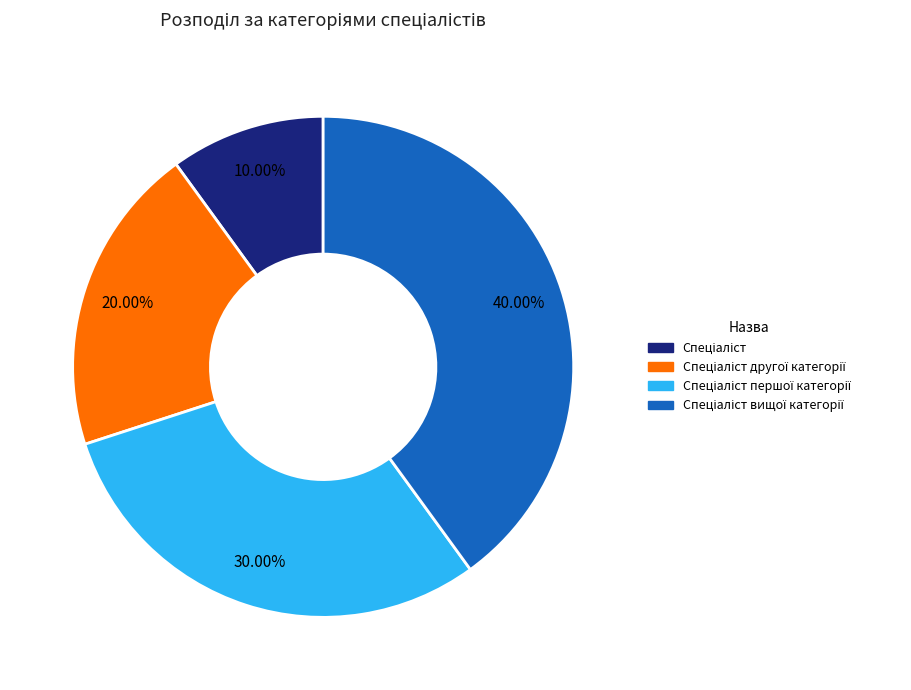

Does any single category account for the majority?

No